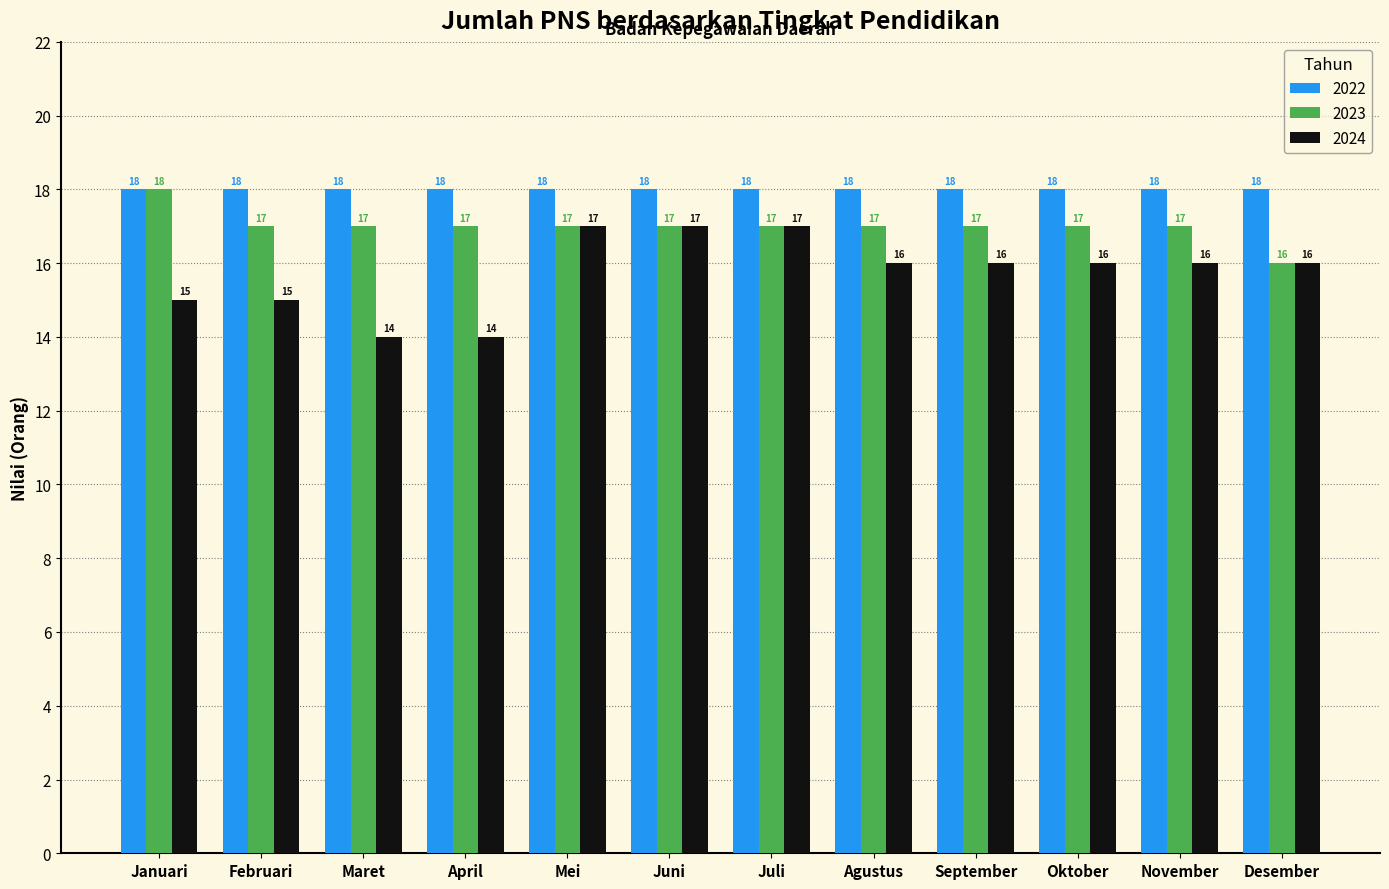

Which category has the highest value in the 2023 series?

Januari